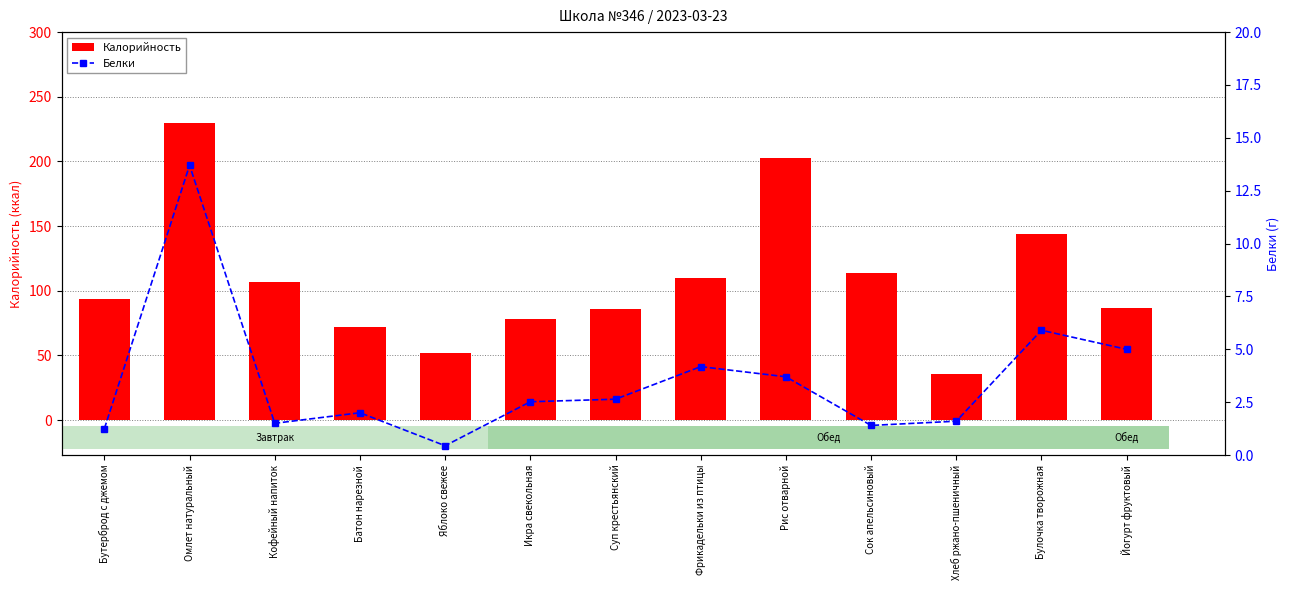

Reading left to right, what are all the values shown in this chart?

Калорийность: 94.0	230.0	107.0	72.0	52.0	78.0	86.0	110.0	203.0	114.0	36.0	144.0	87.0
Белки: 1.2	13.7	1.5	2.0	0.4	2.5	2.6	4.2	3.7	1.4	1.6	5.9	5.0